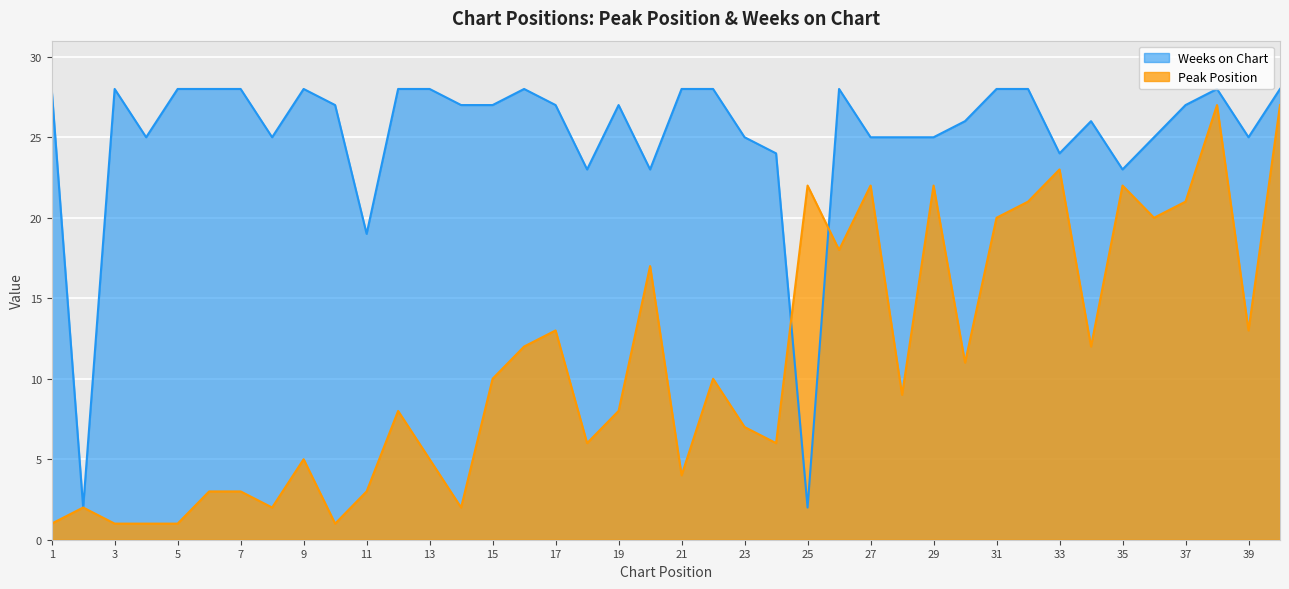

What is the maximum value shown in the chart?

28